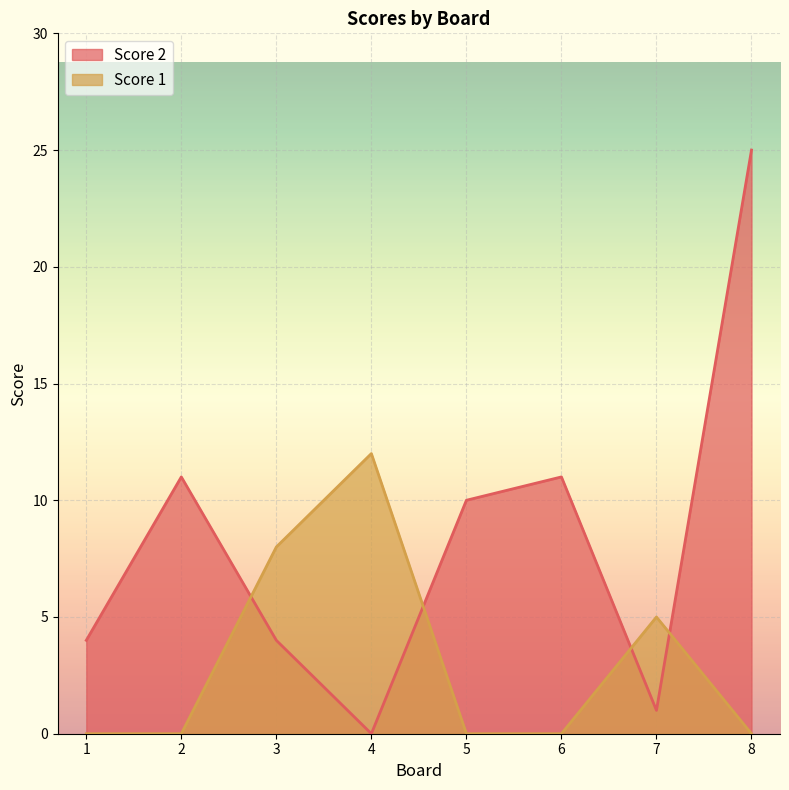

What are all the series names shown in the legend?

Score 2, Score 1